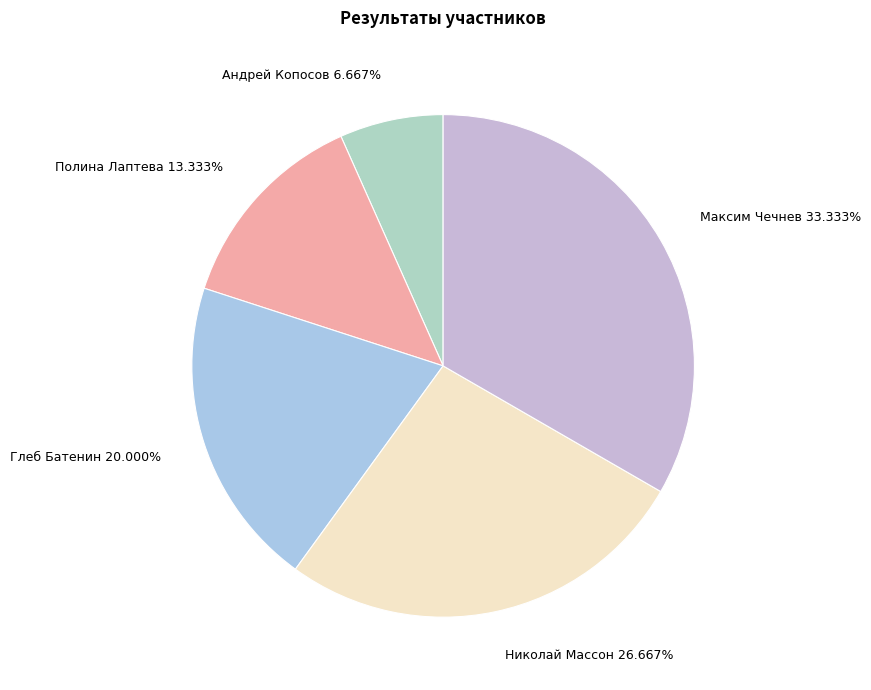

True or false: Андрей Копосов accounts for 7% of the total.

True